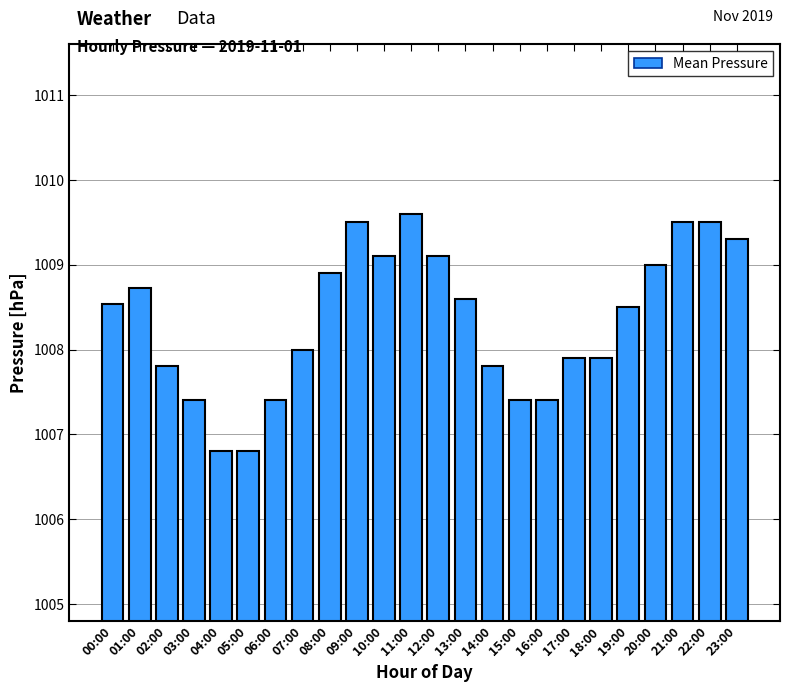

At which label does the data first exceed 1008?

00:00